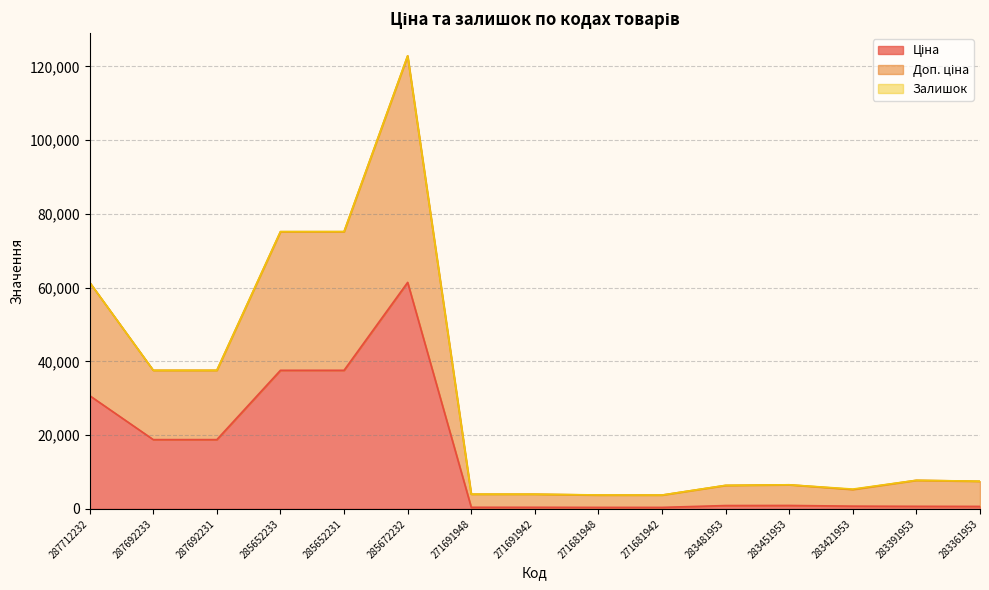

True or false: Ціна has more than 0 points higher than both neighbors.

True